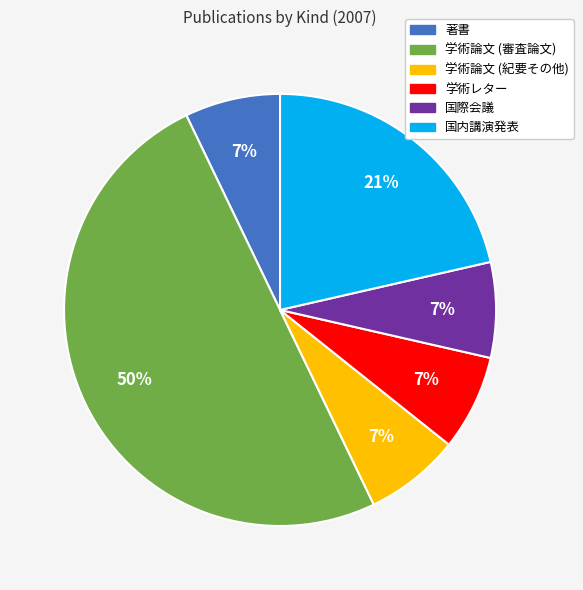

Which category has the biggest portion of the pie?

学術論文 (審査論文)